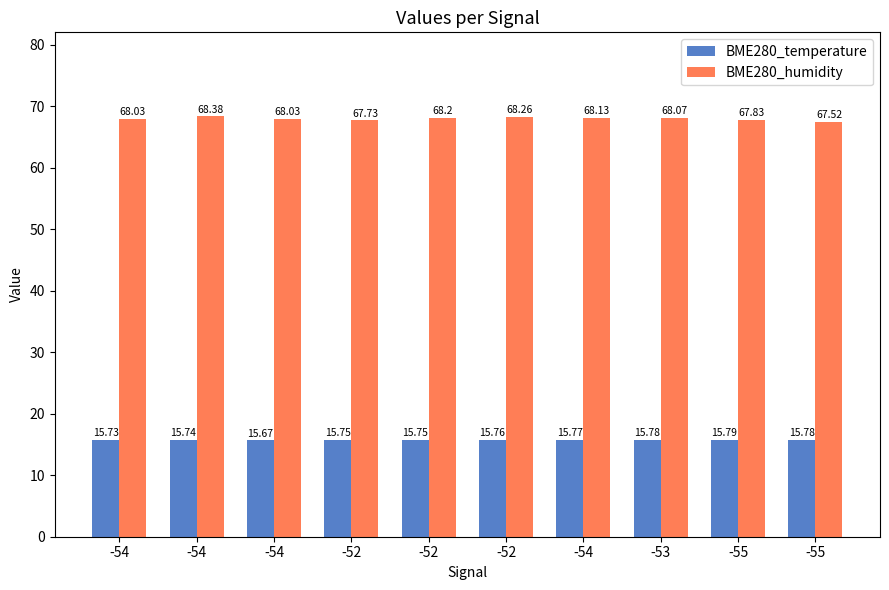

Are the bars horizontal?

No